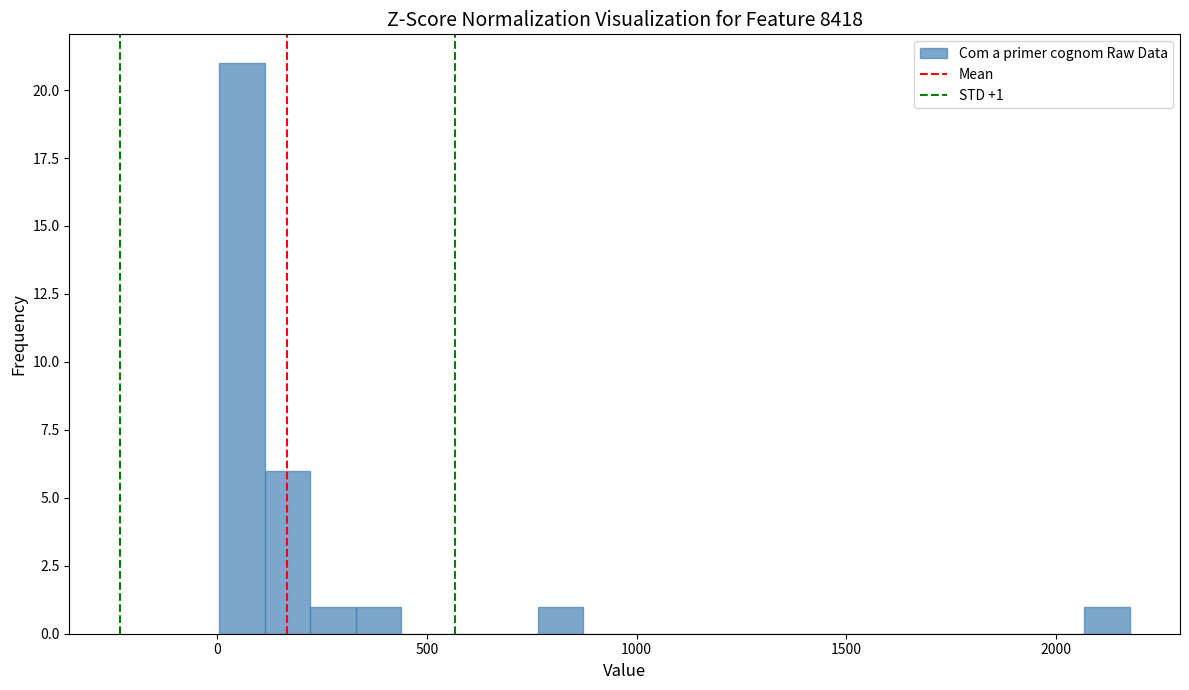

Around what value on the x-axis is the tallest bar? Give the approximate position of its centre, as read against the axis.

50